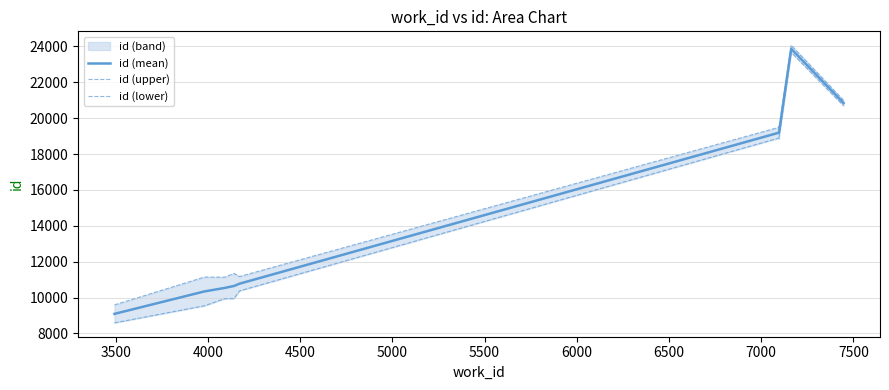

True or false: id (upper) and id (lower) intersect in this chart.

False